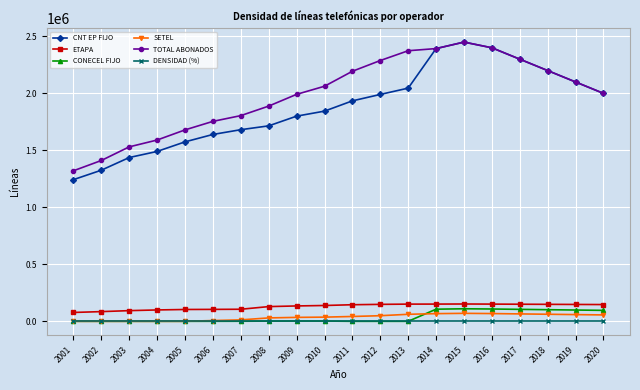

True or false: DENSIDAD (%) has more than 0 points higher than both neighbors.

True